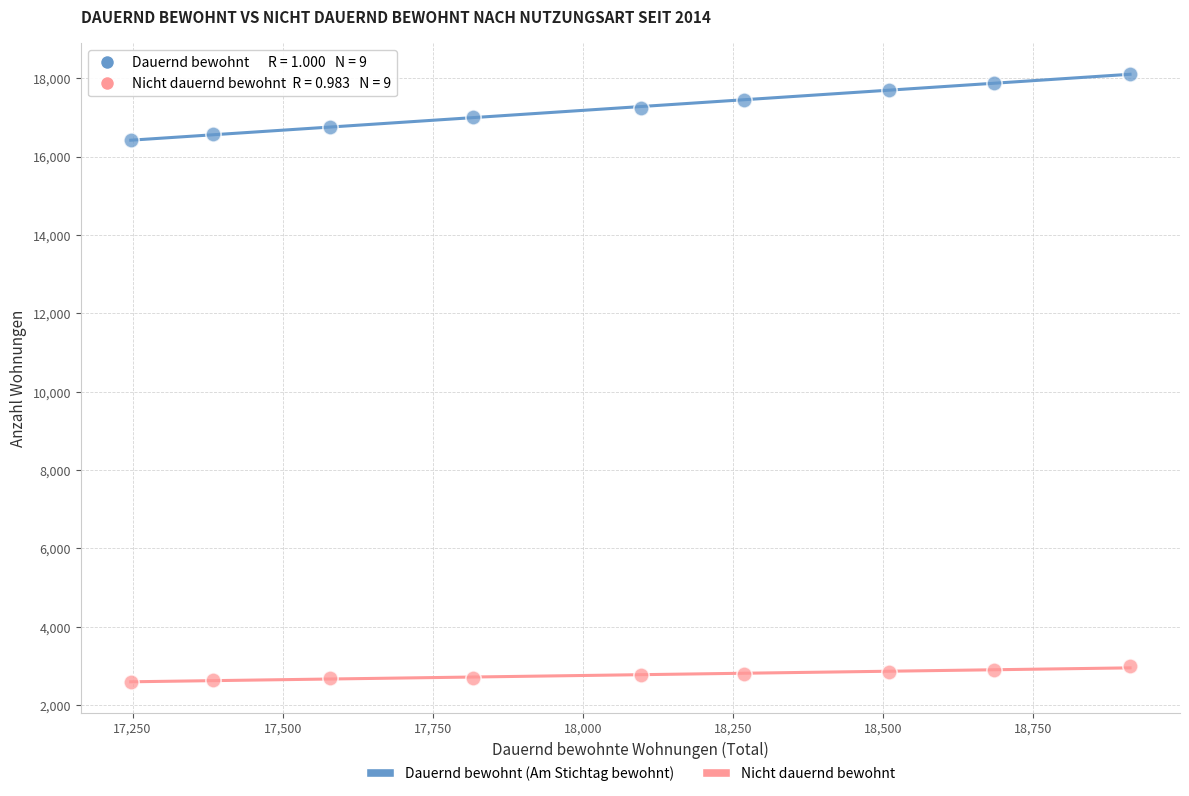

Which series contains the lowest Y value?

Nicht dauernd bewohnt